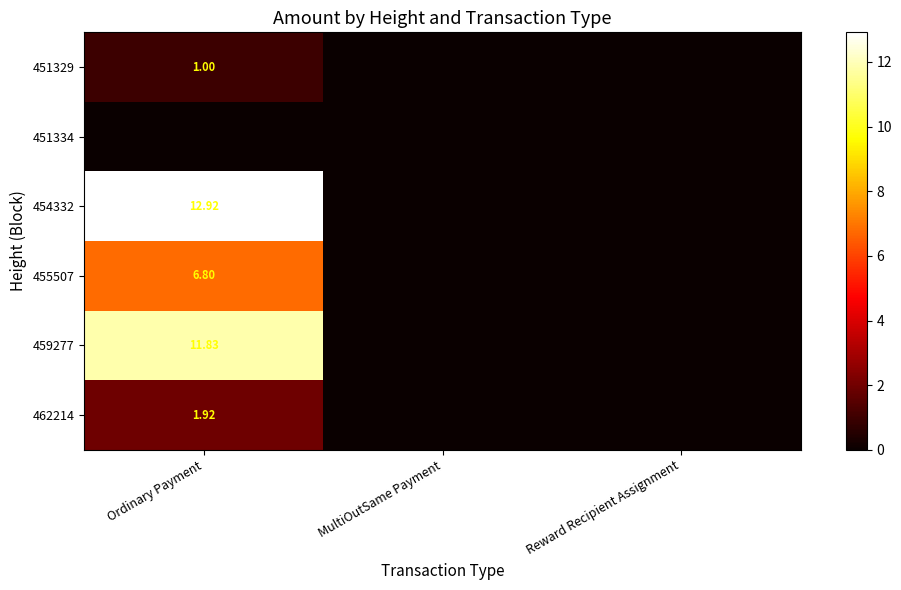

Is the value of 451329 at Ordinary Payment greater than the value of 455507 at Ordinary Payment?

No